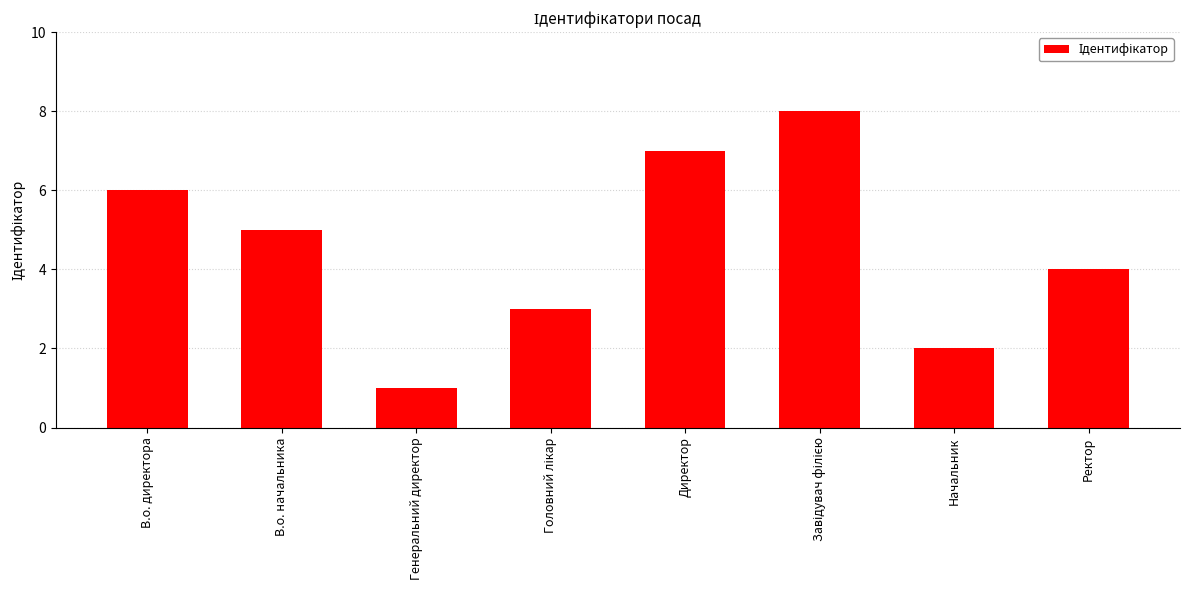

How many series are shown in this chart?

1